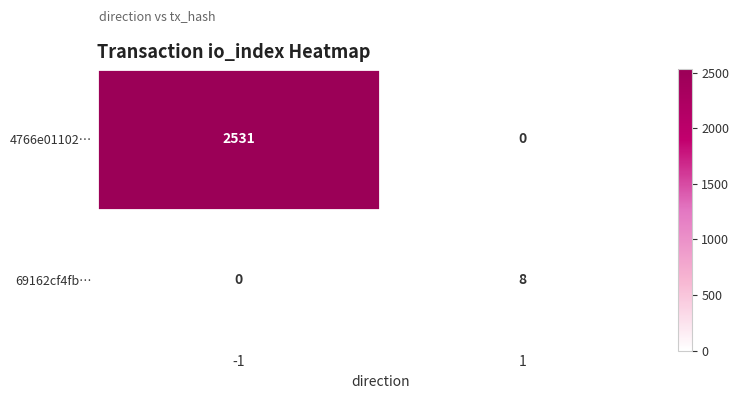

Reading right to left, transcribe all the data shown in this chart.

4766e01102…: 1=0	-1=2531
69162cf4fb…: 1=8	-1=0